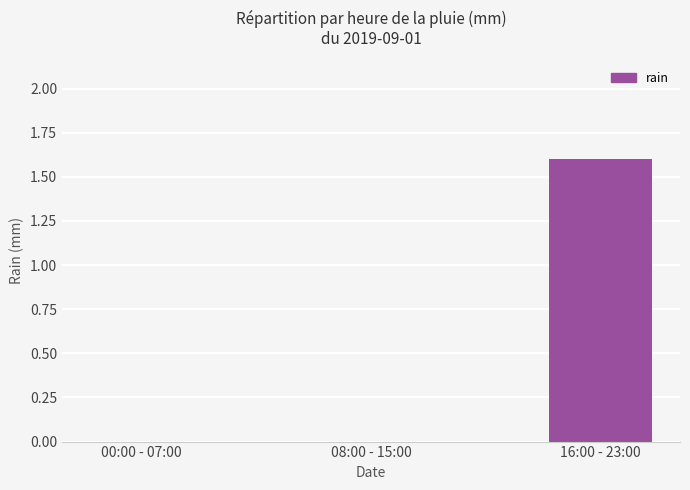

What is the change in value from 00:00 - 07:00 to 16:00 - 23:00?

+1.6